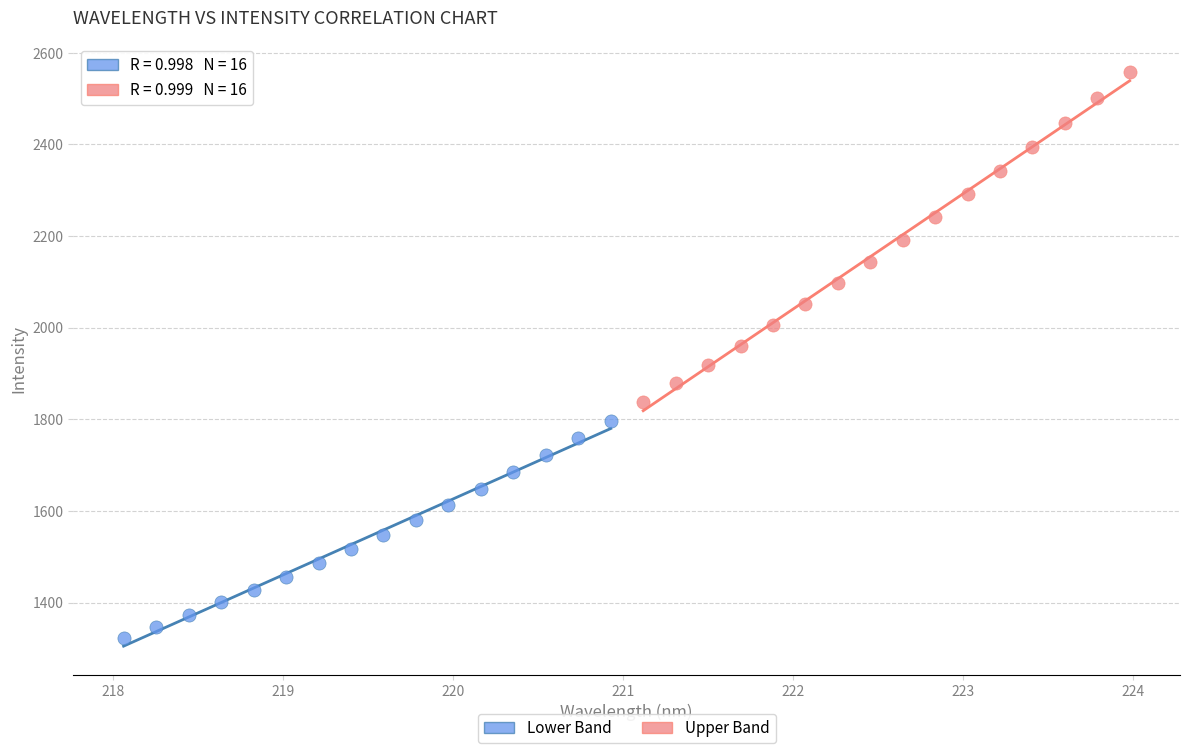

Which series reaches the minimum Y coordinate?

Lower Band